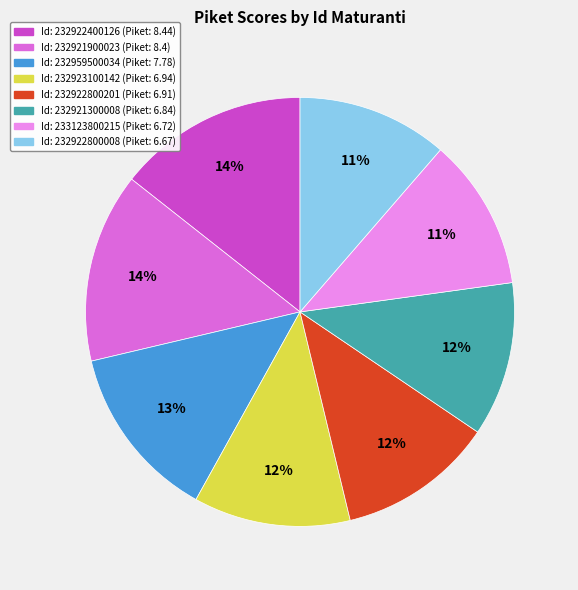

Is there a majority slice in this chart?

No